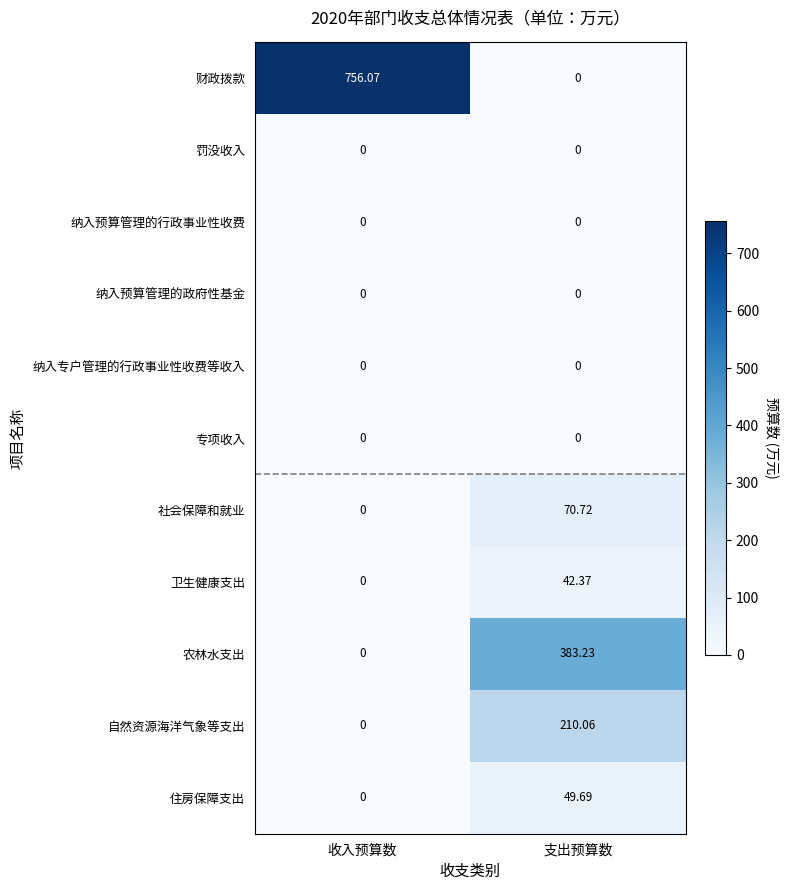

How many categories are shown in the chart?

2